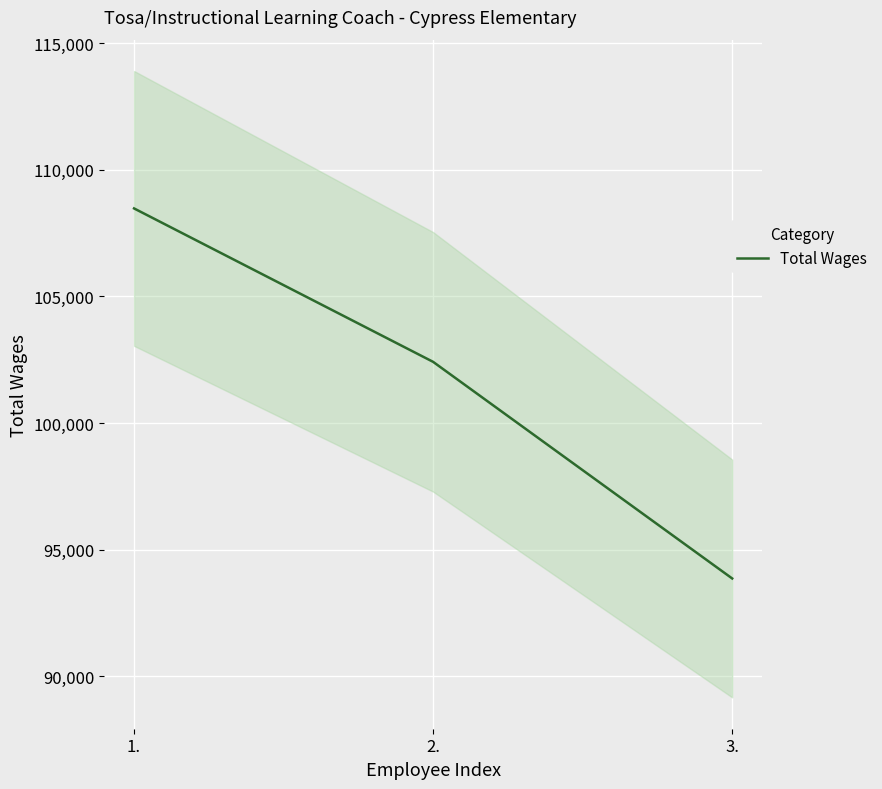

True or false: the data shows 176427 at 2..

False